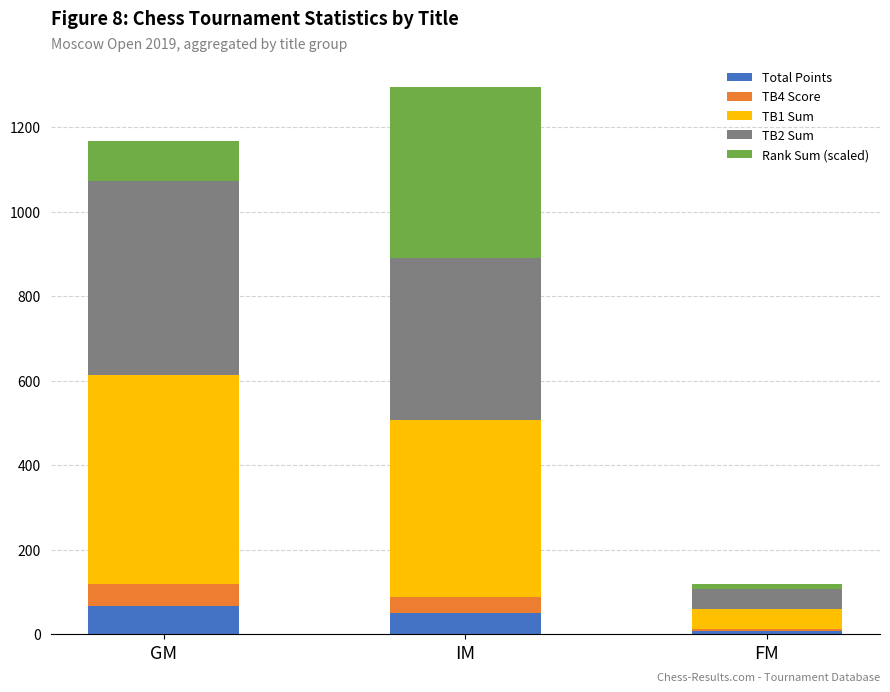

Reading left to right, what are the values for Total Points?

66.5	50.0	6.5